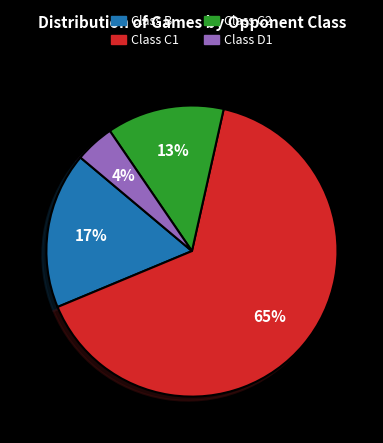

To the nearest percent, what percentage of the pie is Class D1?

4%